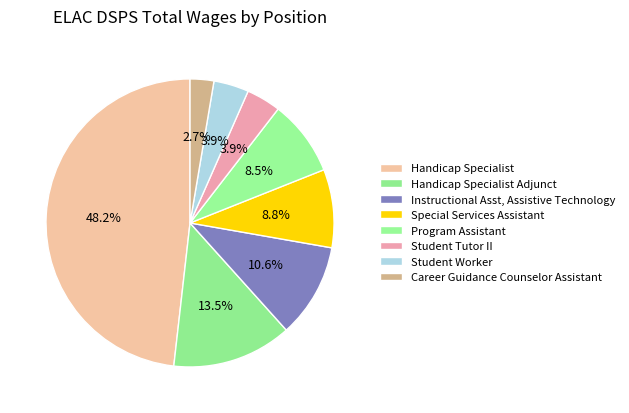

True or false: Program Assistant accounts for 1% of the total.

False